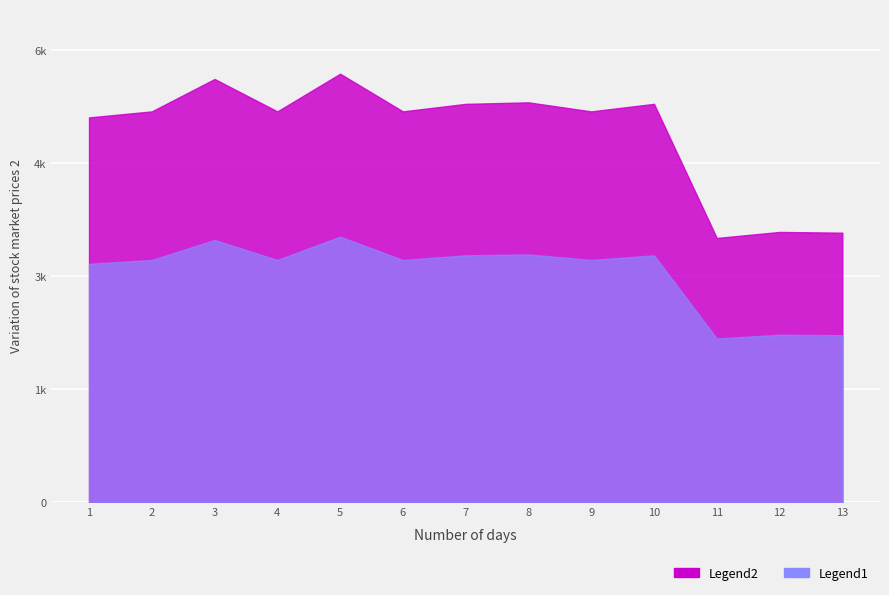

Where is the data nearest to the value 4601?

1